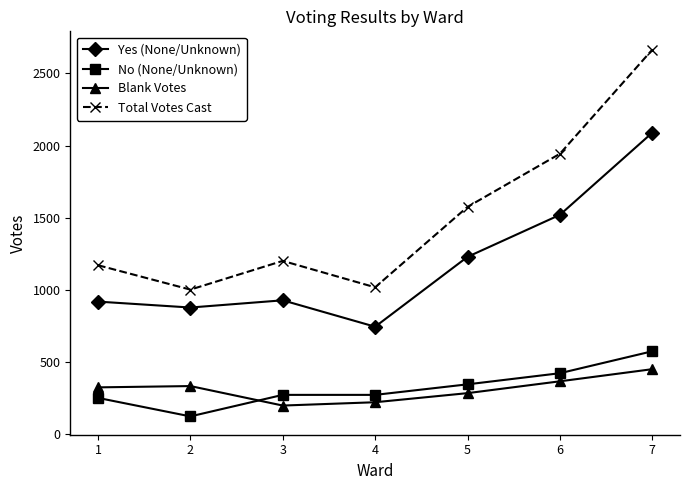

What is the total value across all series at 3?

2601